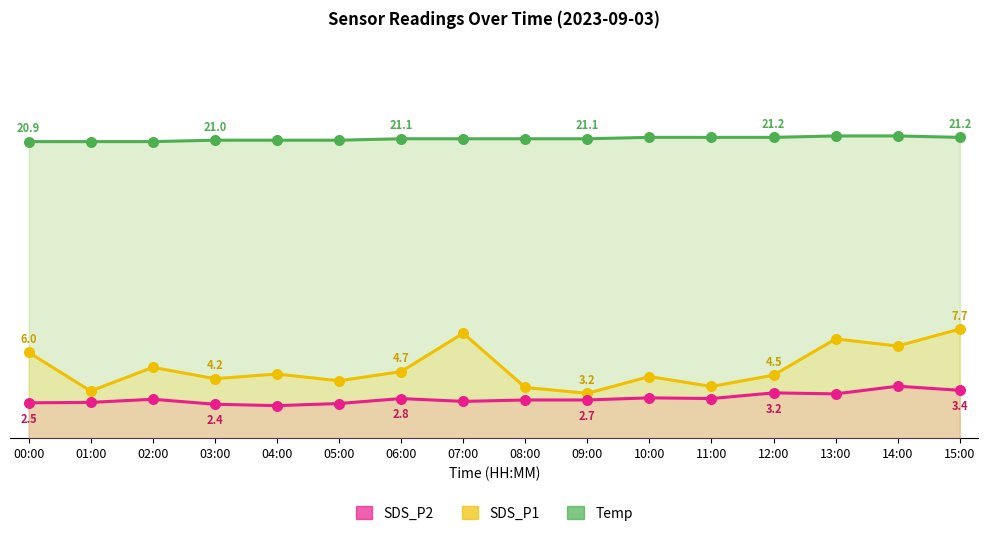

Is the value of Temp at 13:00 greater than the value of SDS_P2 at 08:00?

Yes